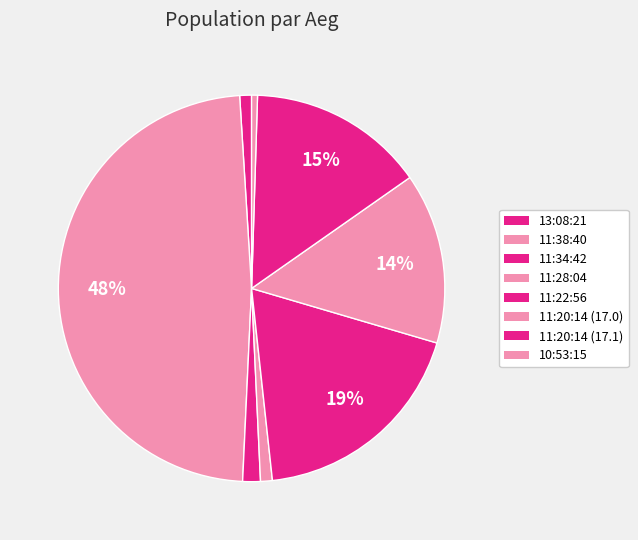

Does 11:34:42 represent more than half of the total?

No